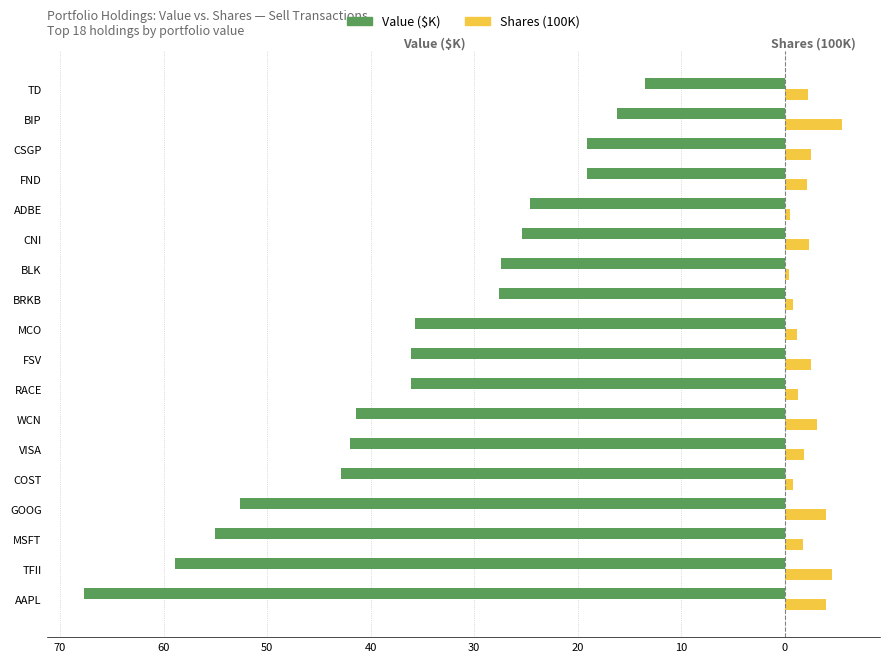

What is the difference between the maximum and minimum values in the Value ($K) series?

54.2